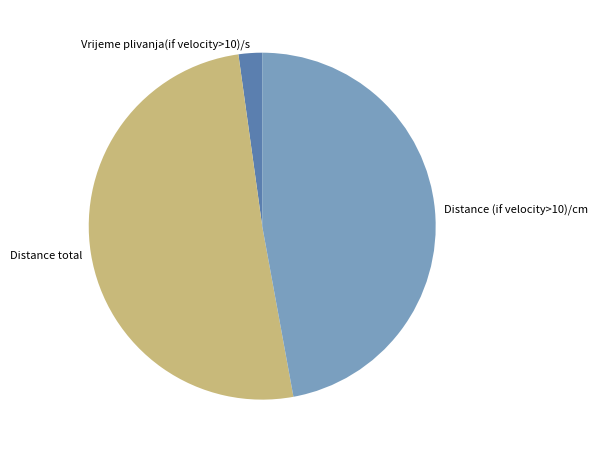

Between Vrijeme plivanja(if velocity>10)/s and Distance total, which is larger?

Distance total